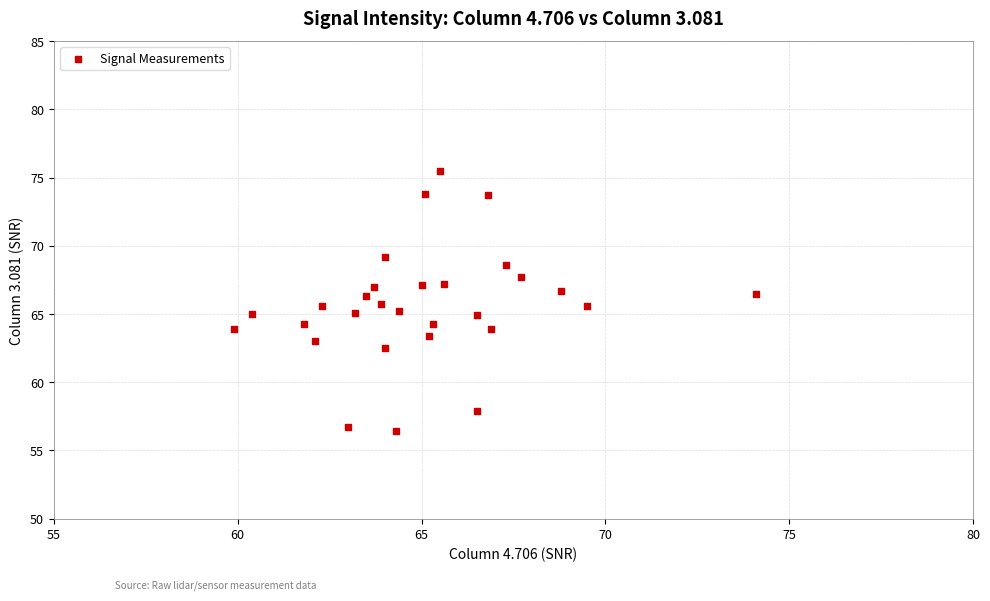

What is the range of X values (max minus min)?

14.2